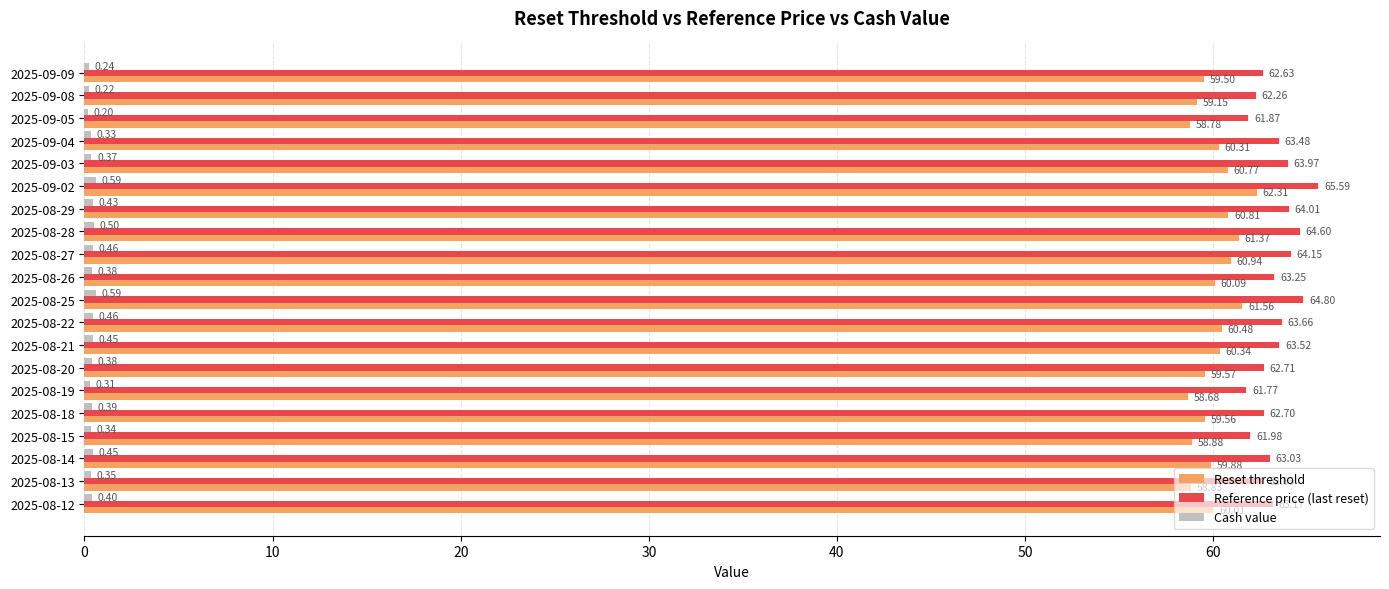

Which series has the largest total across all categories?

Reference price (last reset)